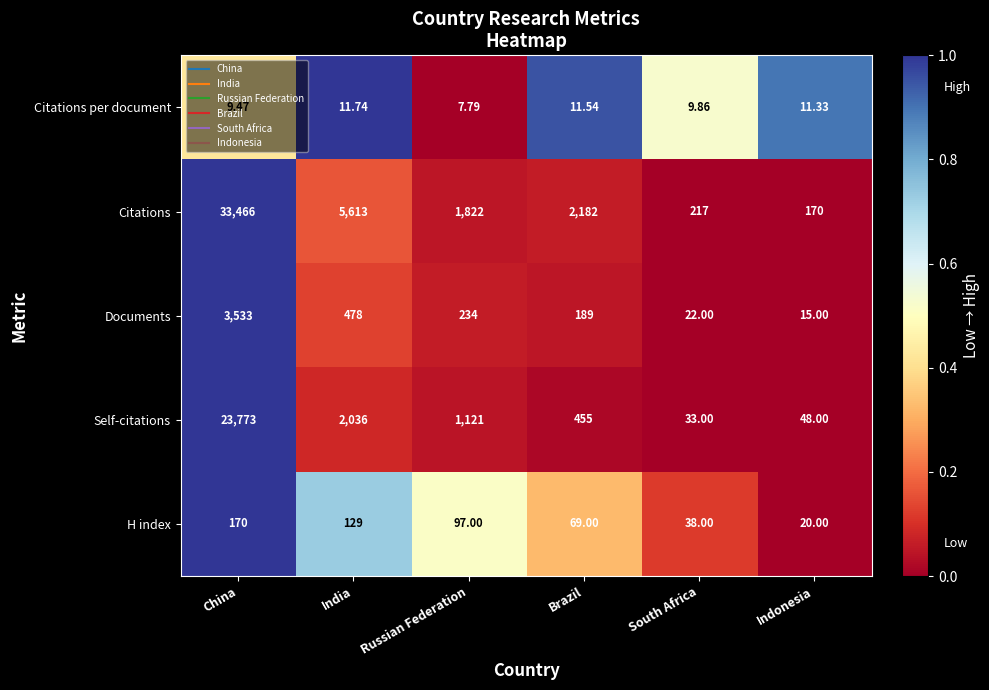

Which category has the highest value in the Documents series?

China